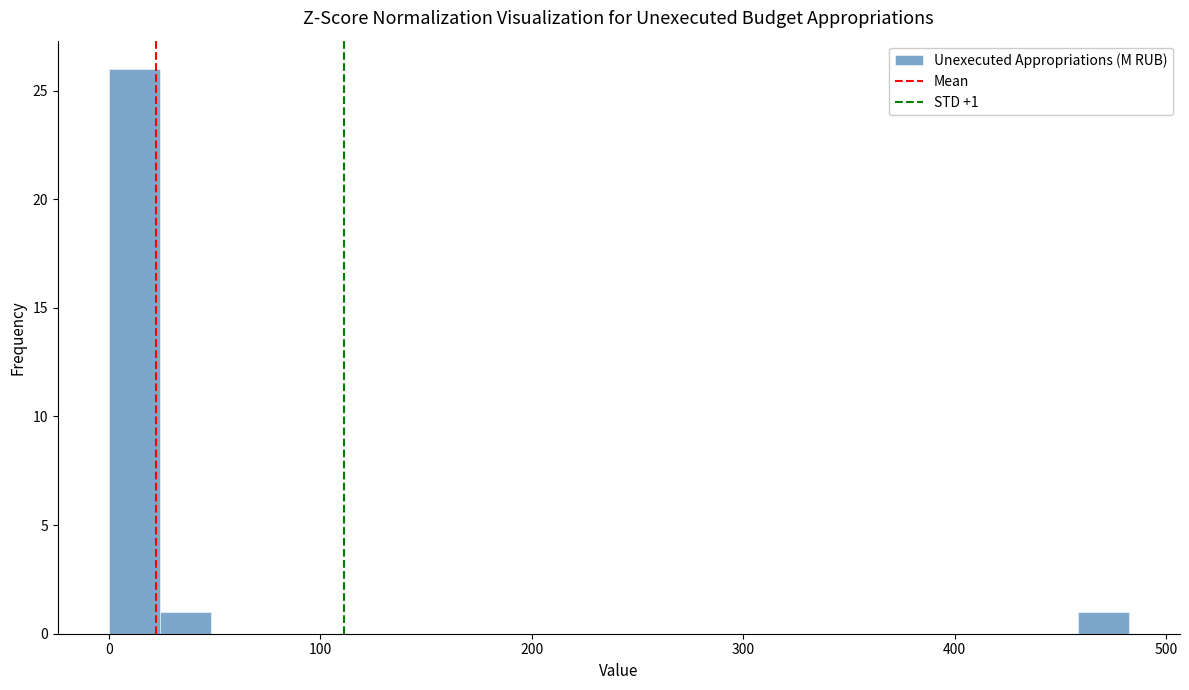

Around what value on the x-axis is the tallest bar? Give the approximate position of its centre, as read against the axis.

10